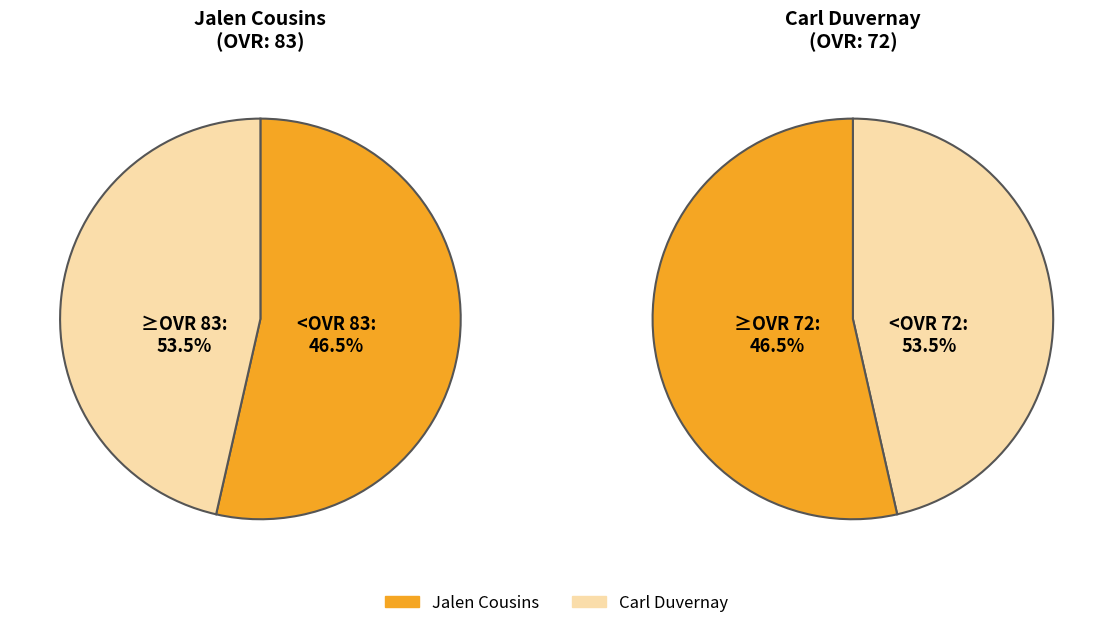

Count the number of slices in the pie.

2